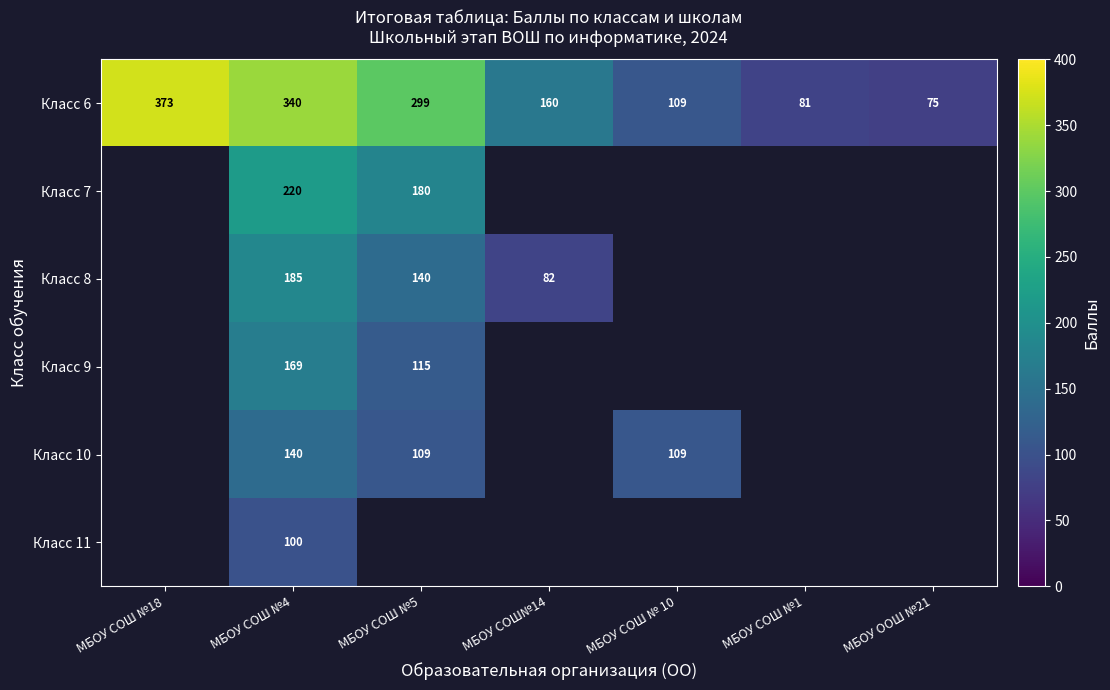

At which label does Класс 6 reach its peak?

МБОУ СОШ №18